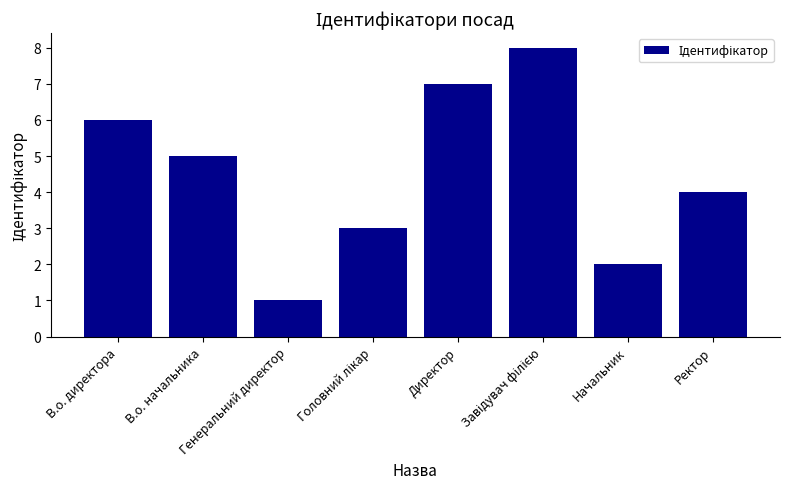

What value does the data have at Начальник?

2